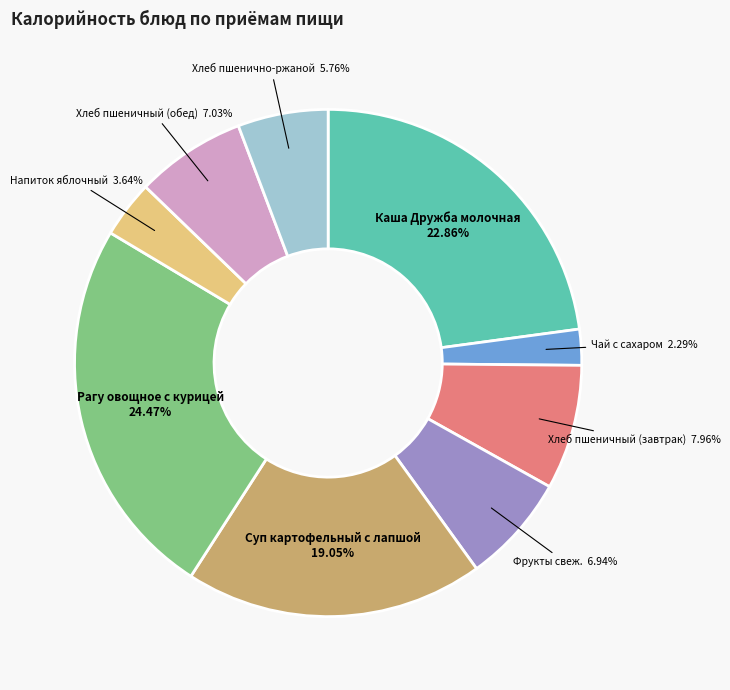

Is the sum of Рагу овощное с курицей and Фрукты свеж. greater than half?

No